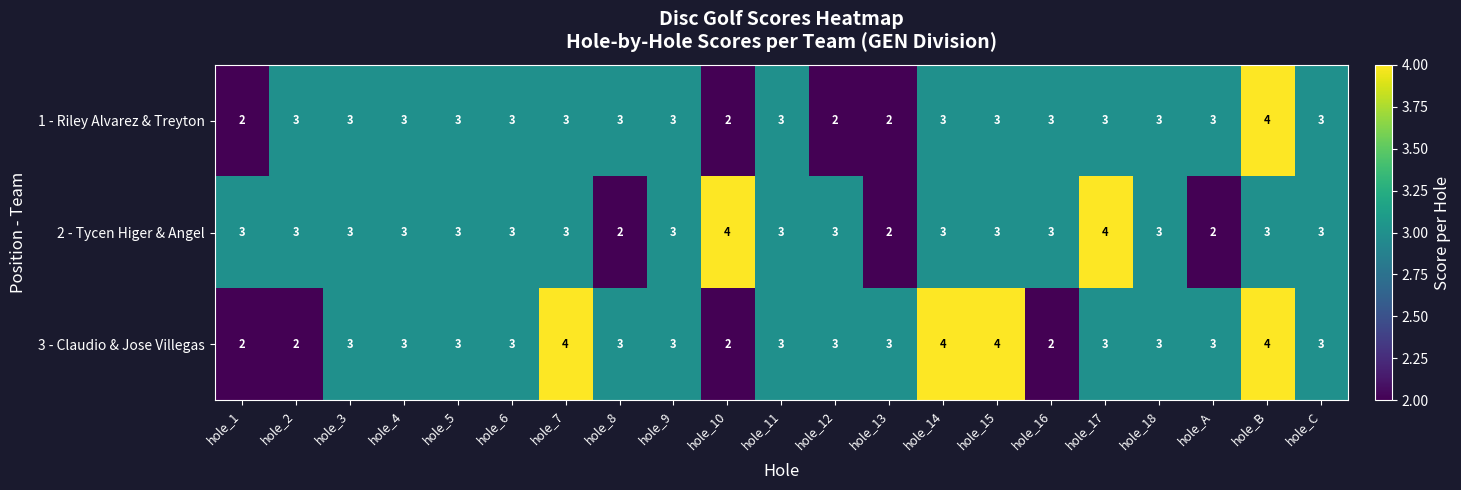

What is the total value across all series at hole_17?

10